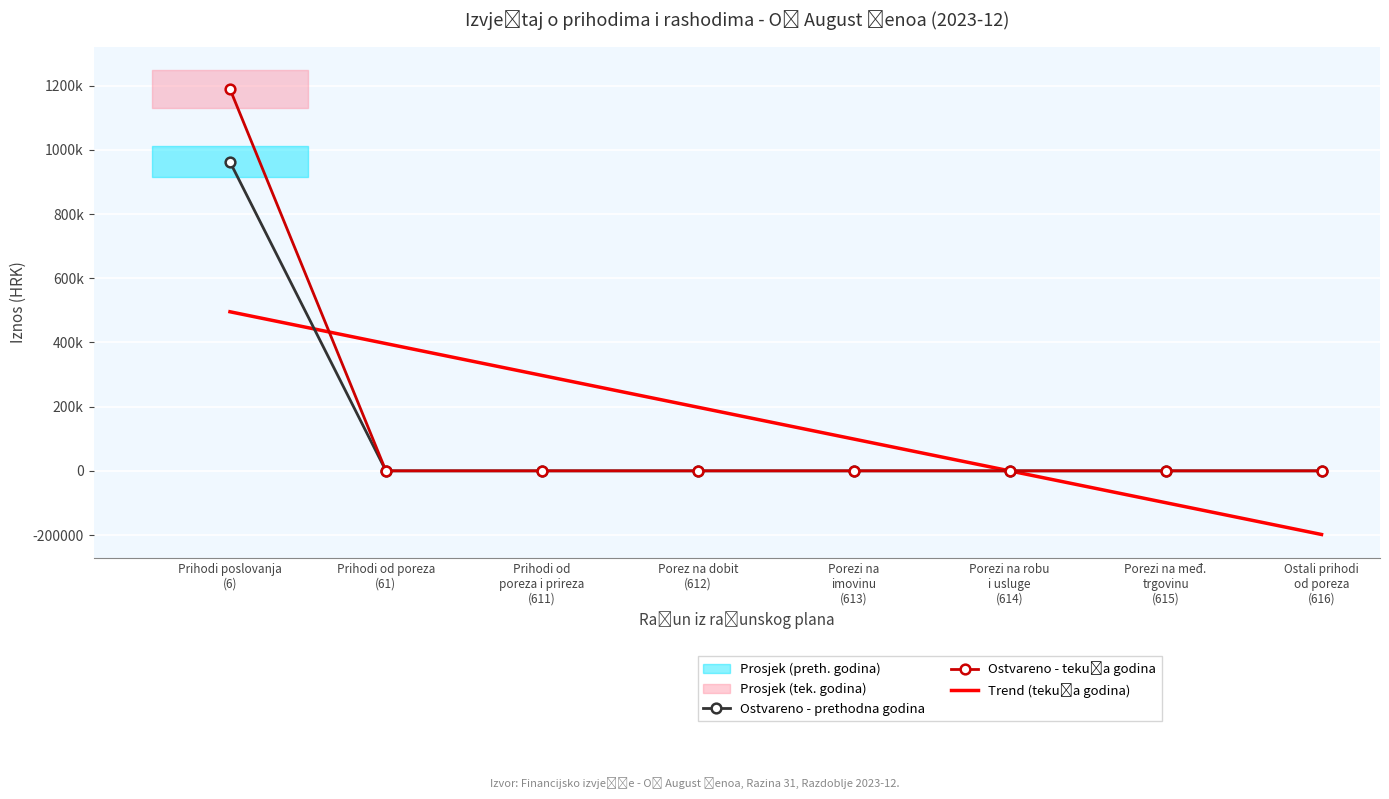

How many lines are shown in the chart?

3